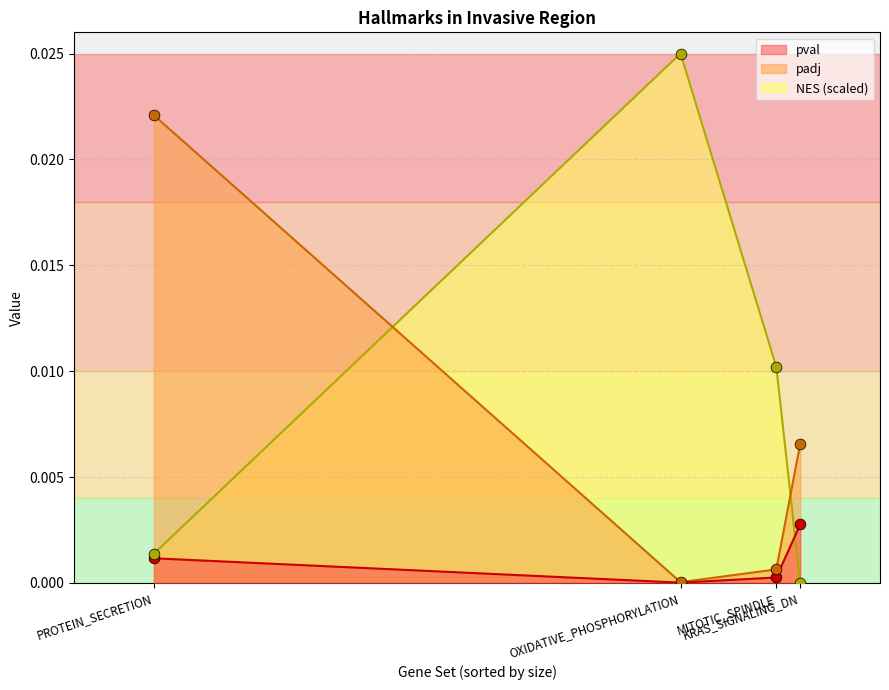

At which category is the sum across all series the highest?

OXIDATIVE_PHOSPHORYLATION